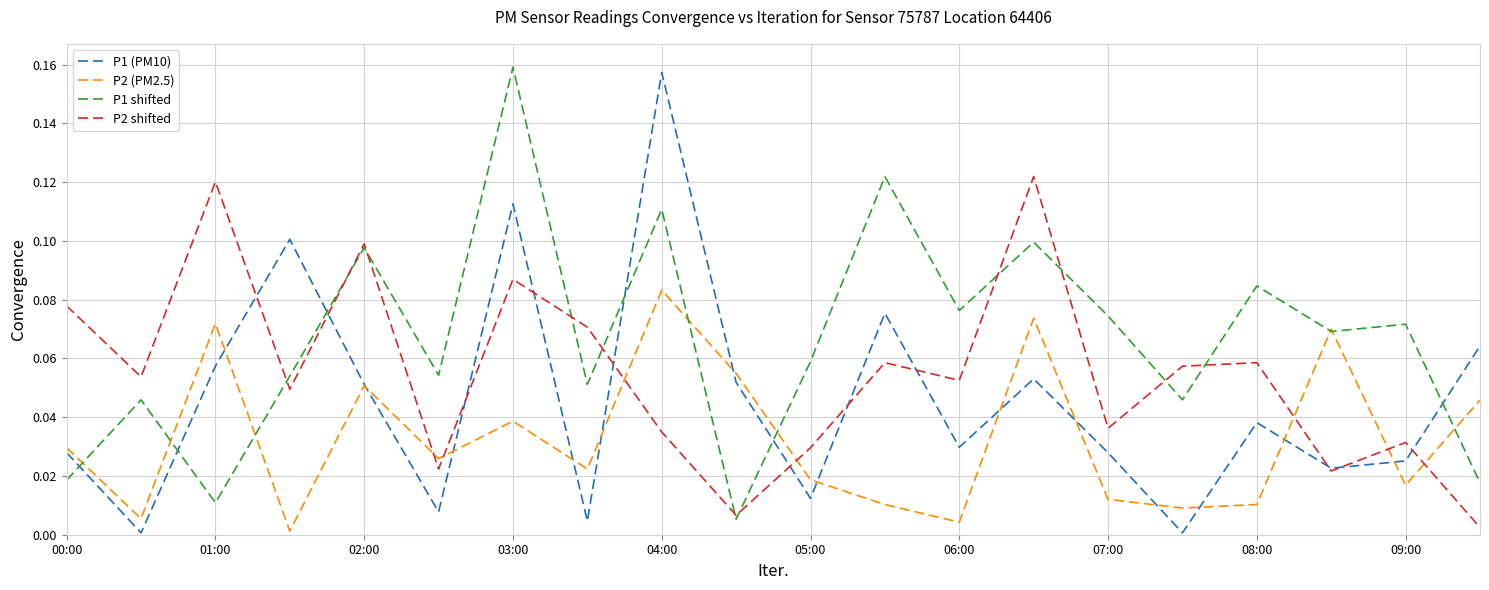

True or false: P1 shifted and P2 shifted intersect in this chart.

True